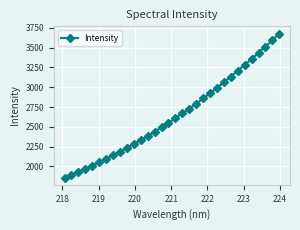

What is the difference between the maximum and minimum values?

1822.5